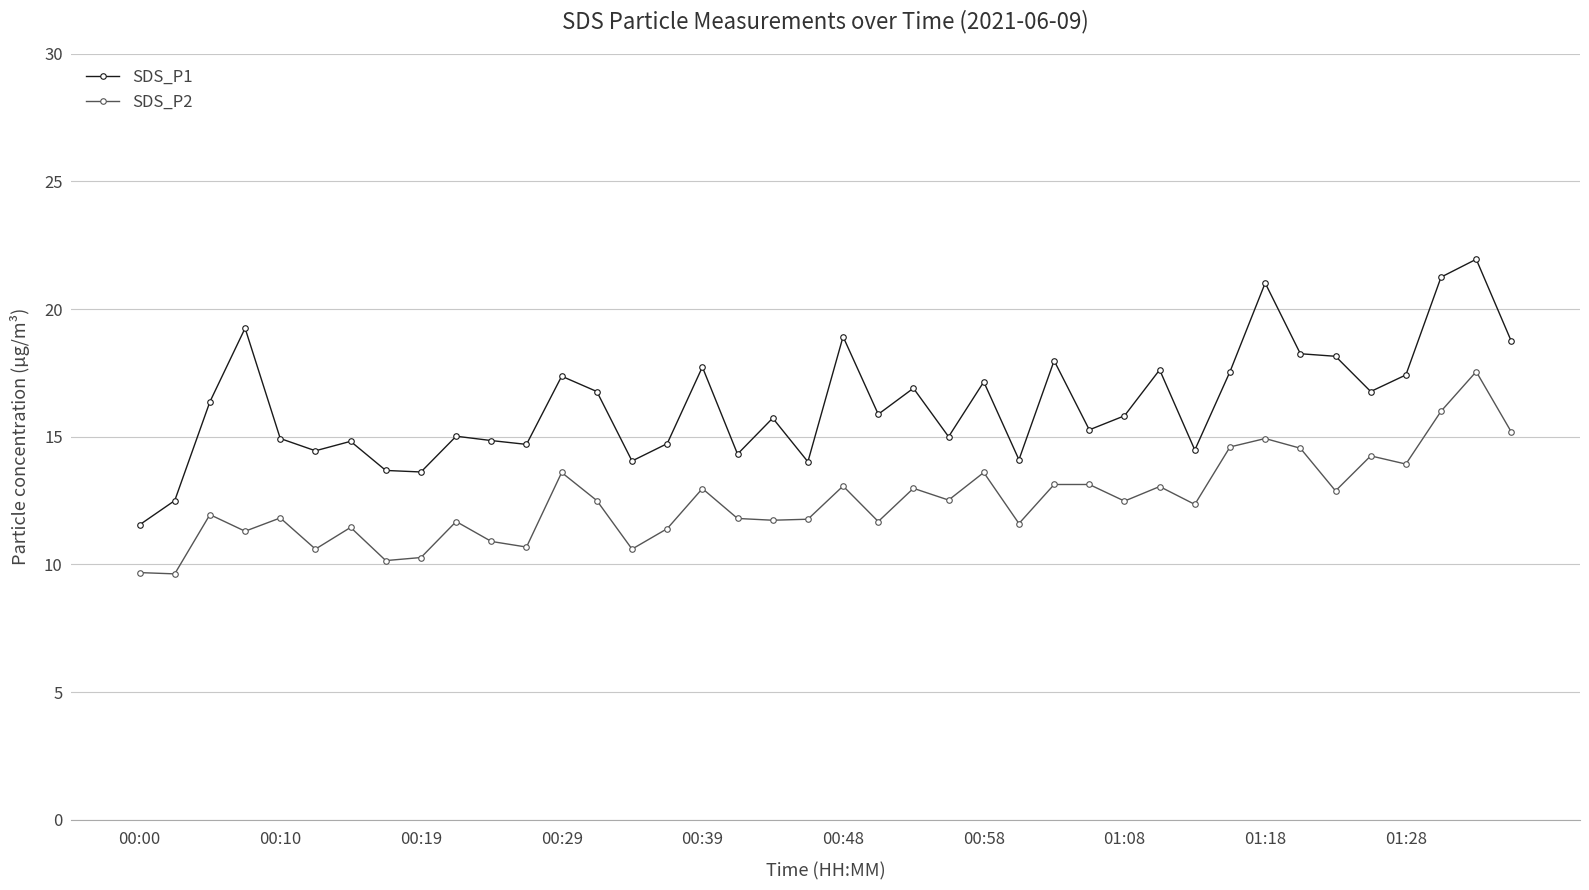

What is the minimum value for SDS_P1?

11.6